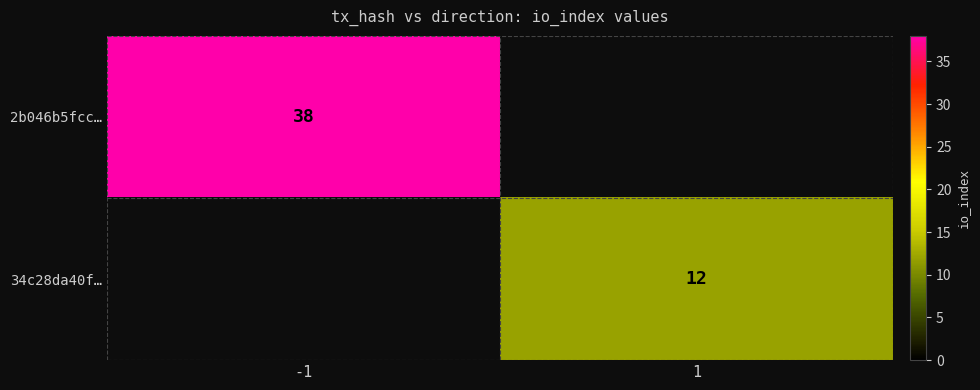

At how many categories does at least one series exceed 30?

1